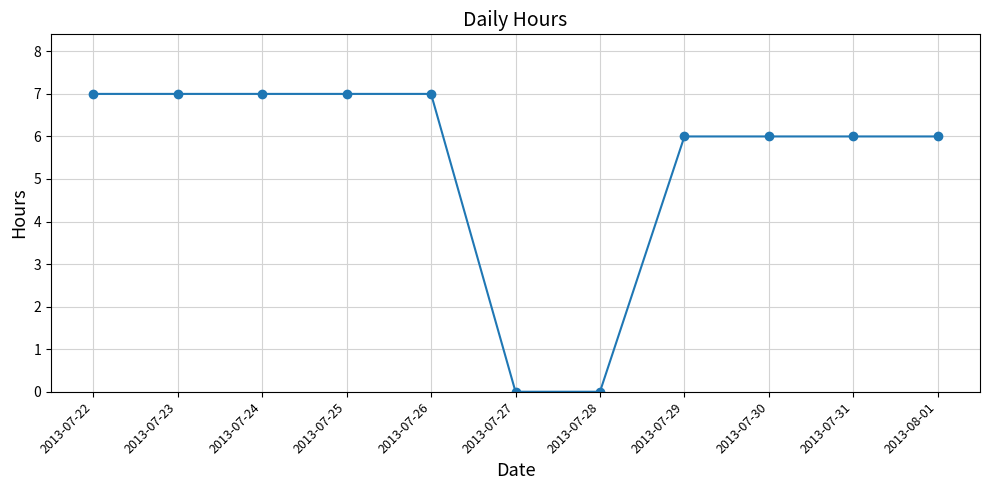

What is the greatest value displayed?

7